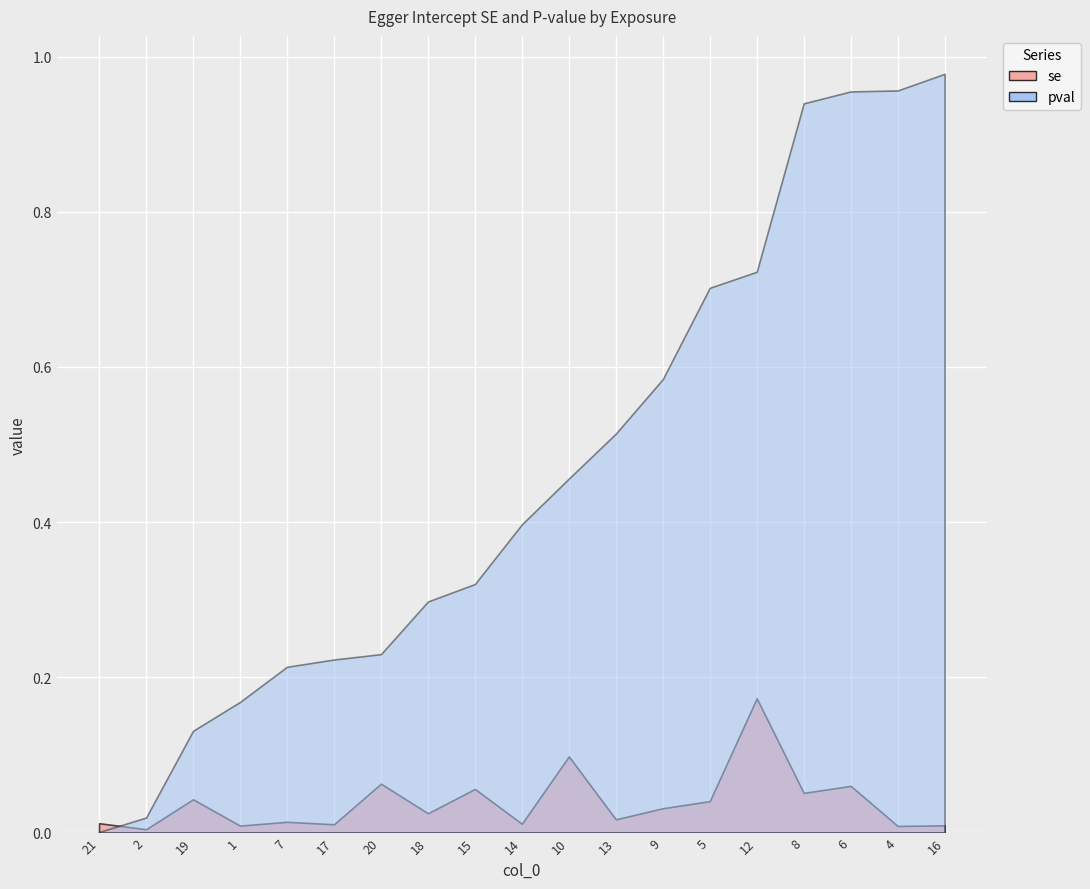

Reading left to right, transcribe all the data shown in this chart.

se: 0.0	0.0	0.0	0.0	0.0	0.0	0.1	0.0	0.1	0.0	0.1	0.0	0.0	0.0	0.2	0.1	0.1	0.0	0.0
pval: 0.0	0.0	0.1	0.2	0.2	0.2	0.2	0.3	0.3	0.4	0.5	0.5	0.6	0.7	0.7	0.9	1.0	1.0	1.0